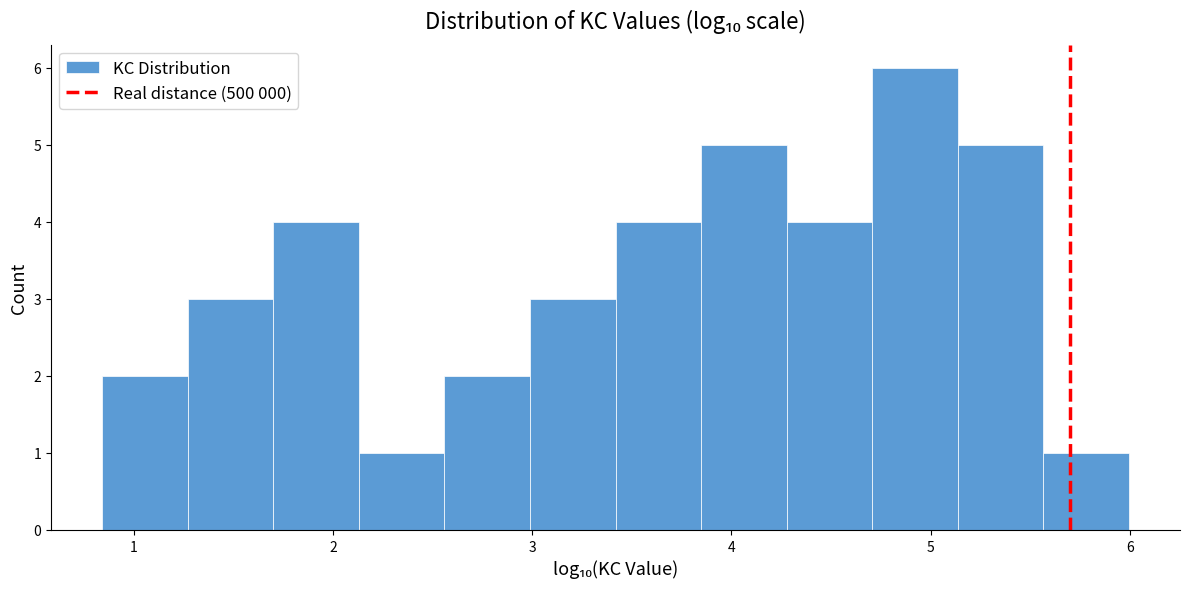

Which range on the x-axis has the tallest bar?

4.7 to 5.1